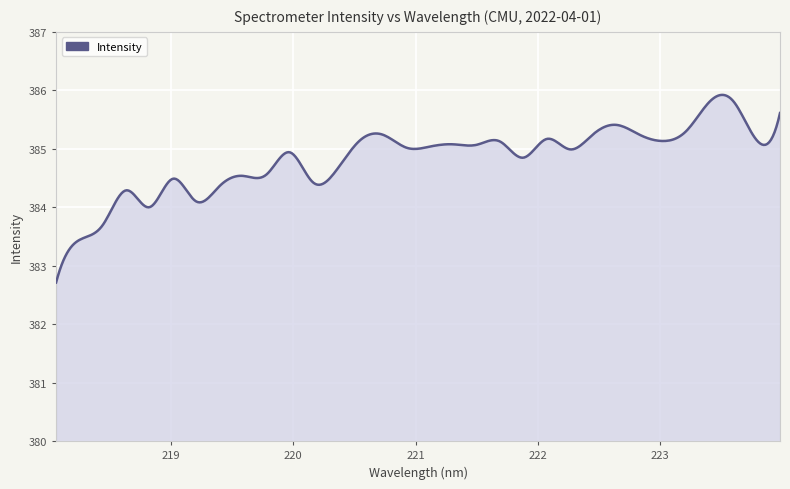

What is the minimum value shown in the chart?

382.7